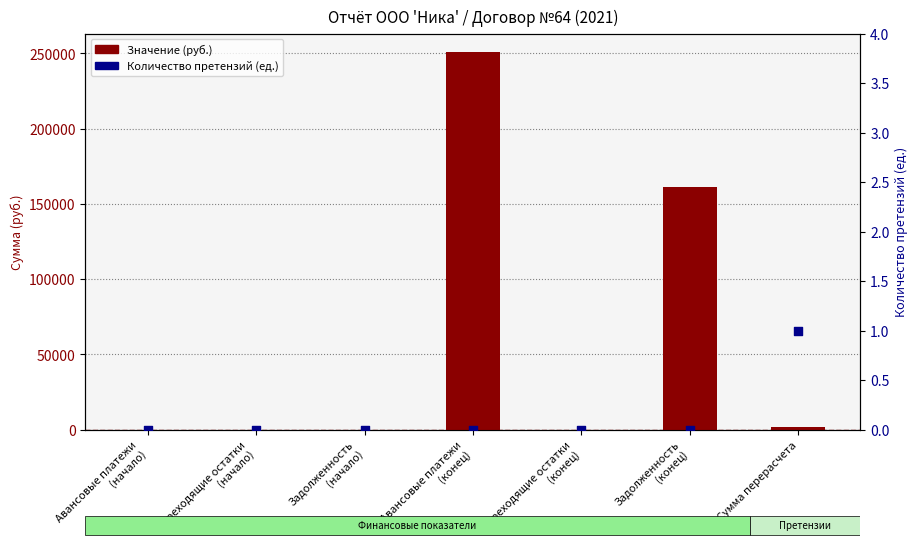

Which series reaches the minimum Y coordinate?

Значение (руб.)